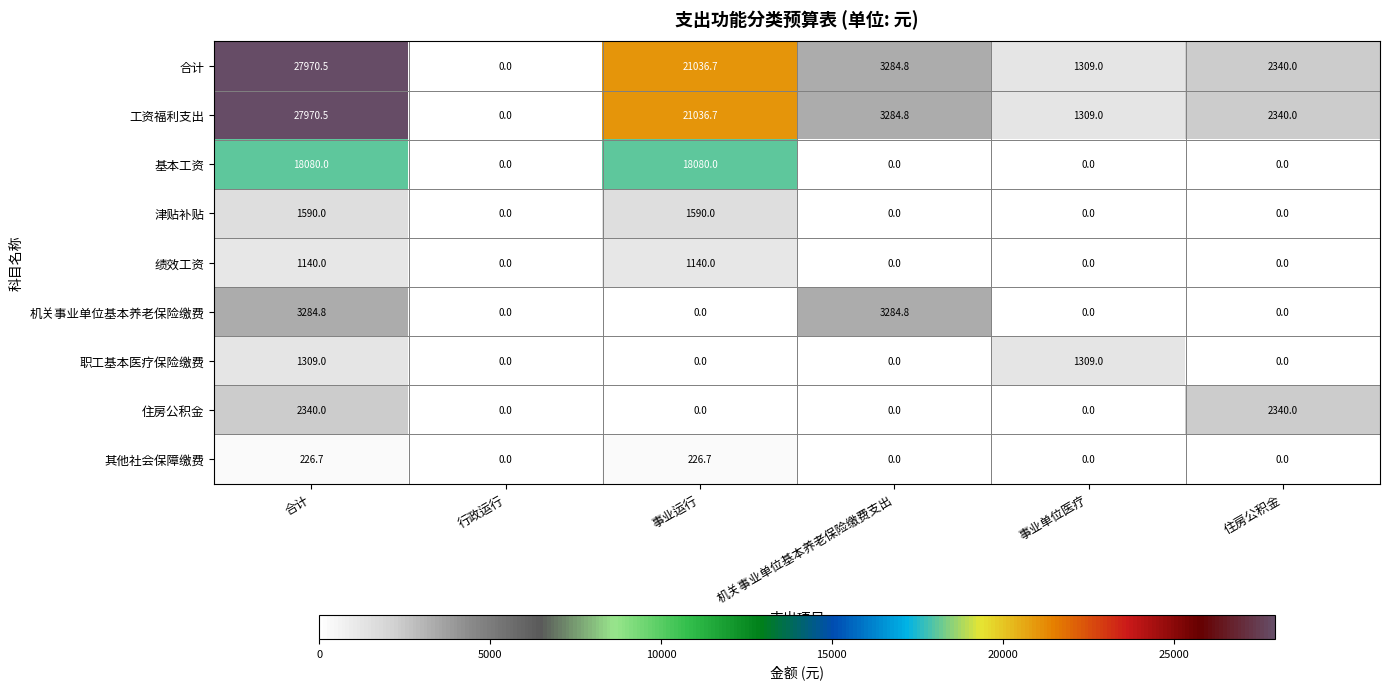

What is the average value of the 津贴补贴 series?

530.0